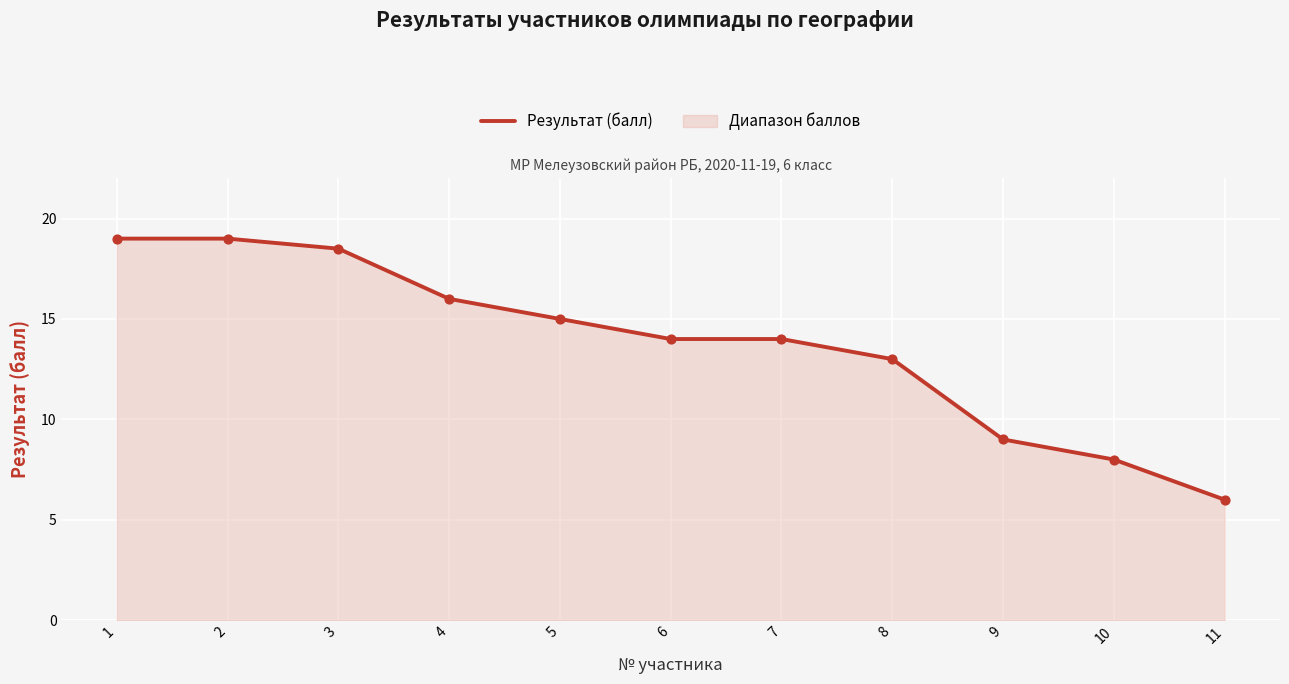

Which has a higher value, 4 or 1?

1